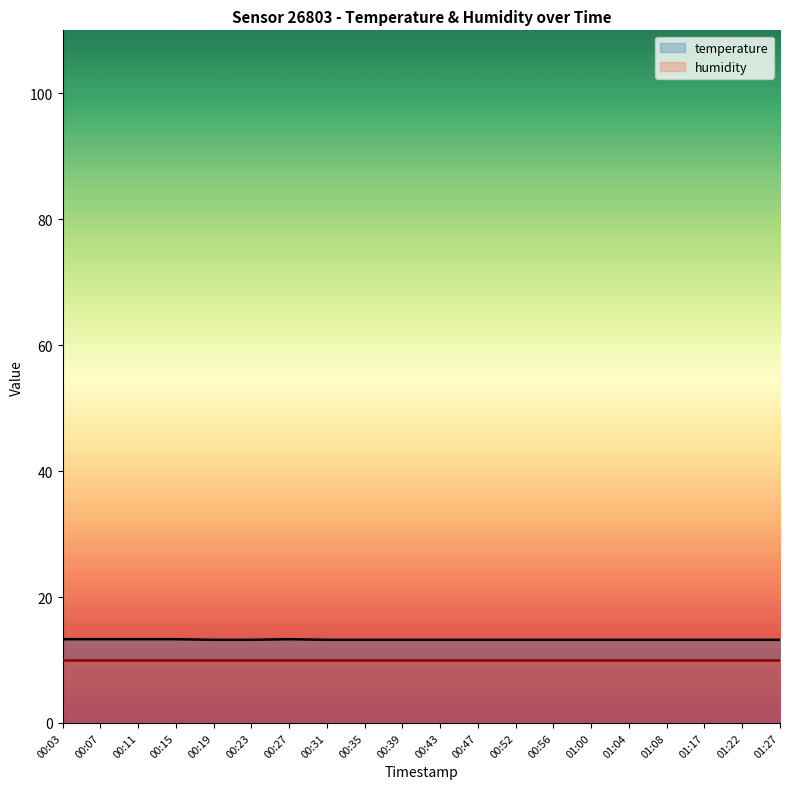

What is the smallest value displayed?

10.0